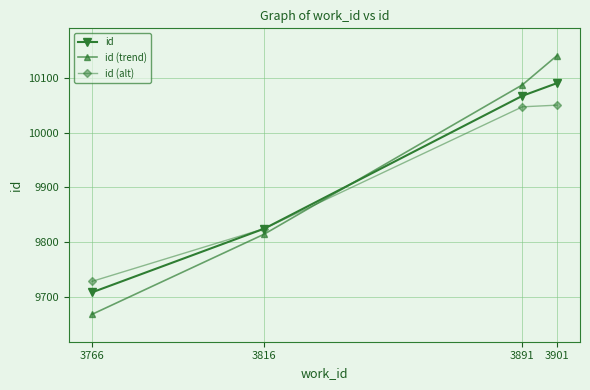

List the series in order of their overall mean, lowest first.

id (alt), id, id (trend)